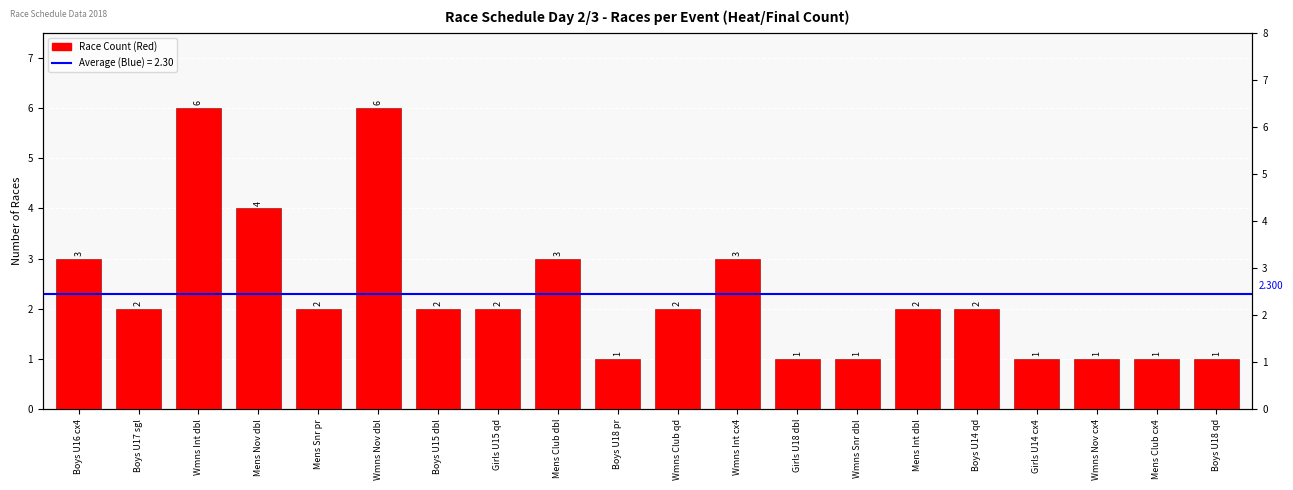

What is the average value?

2